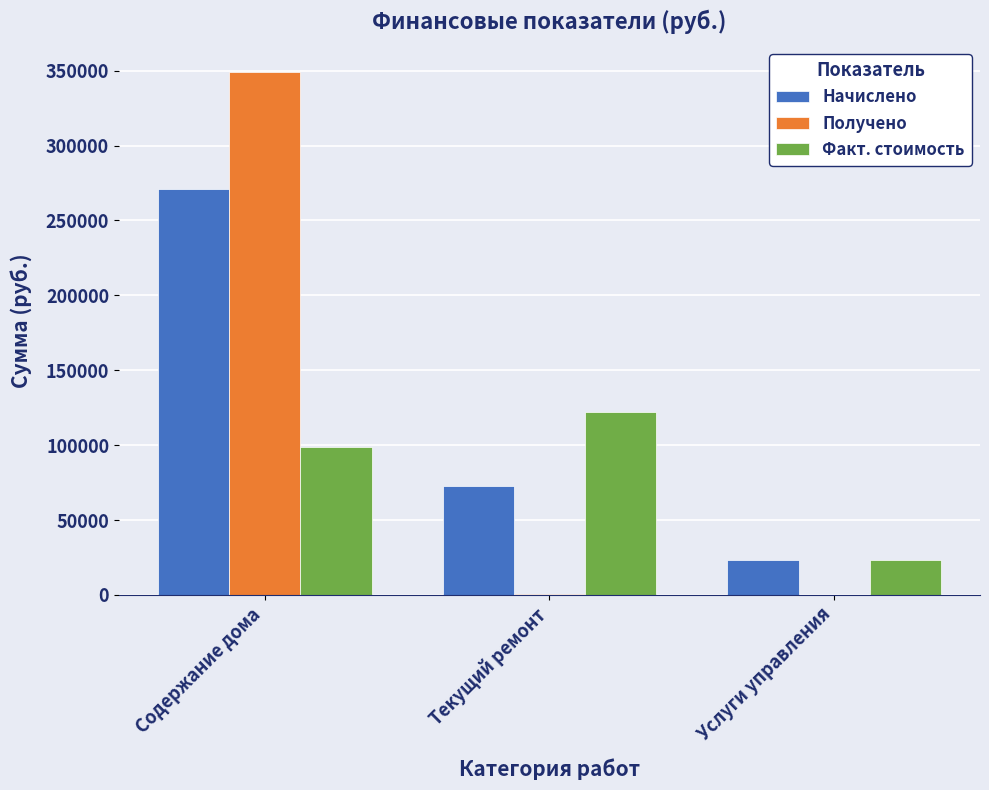

Which series has the widest spread of values?

Получено